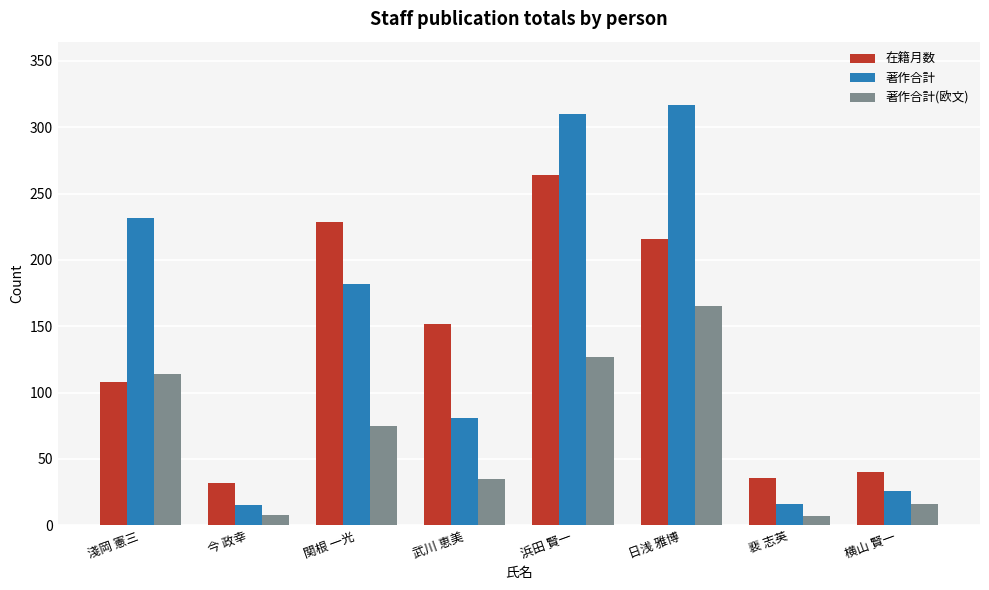

What is the lowest value of the 著作合計(欧文) series?

7